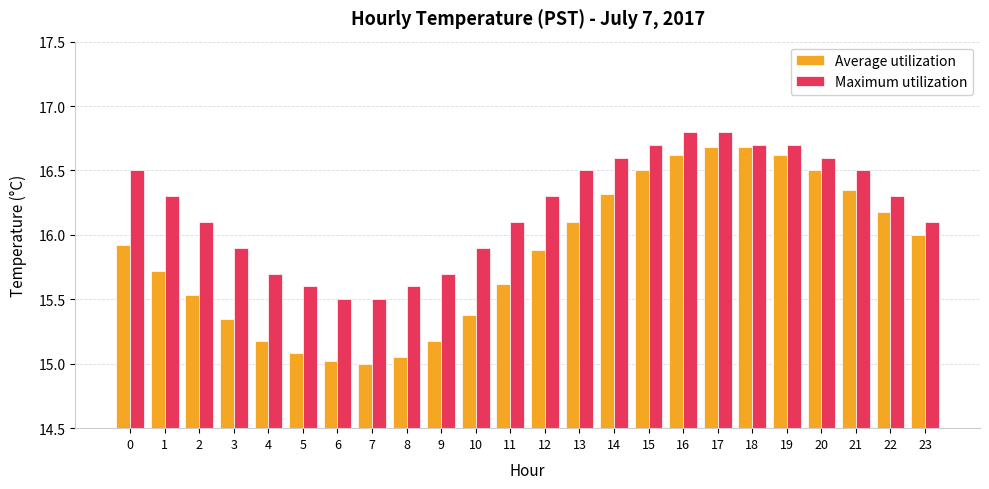

What is the lowest value of the Maximum utilization series?

15.5